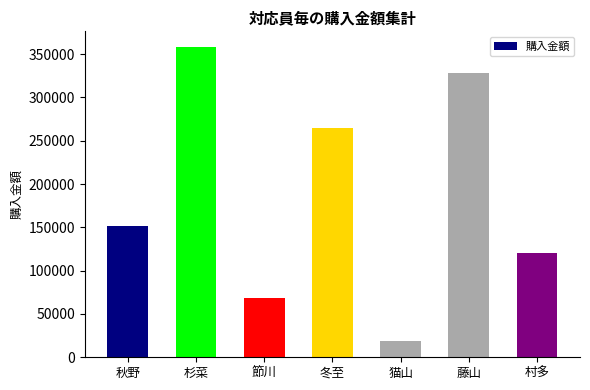

Which label corresponds to the largest value in the chart?

杉菜